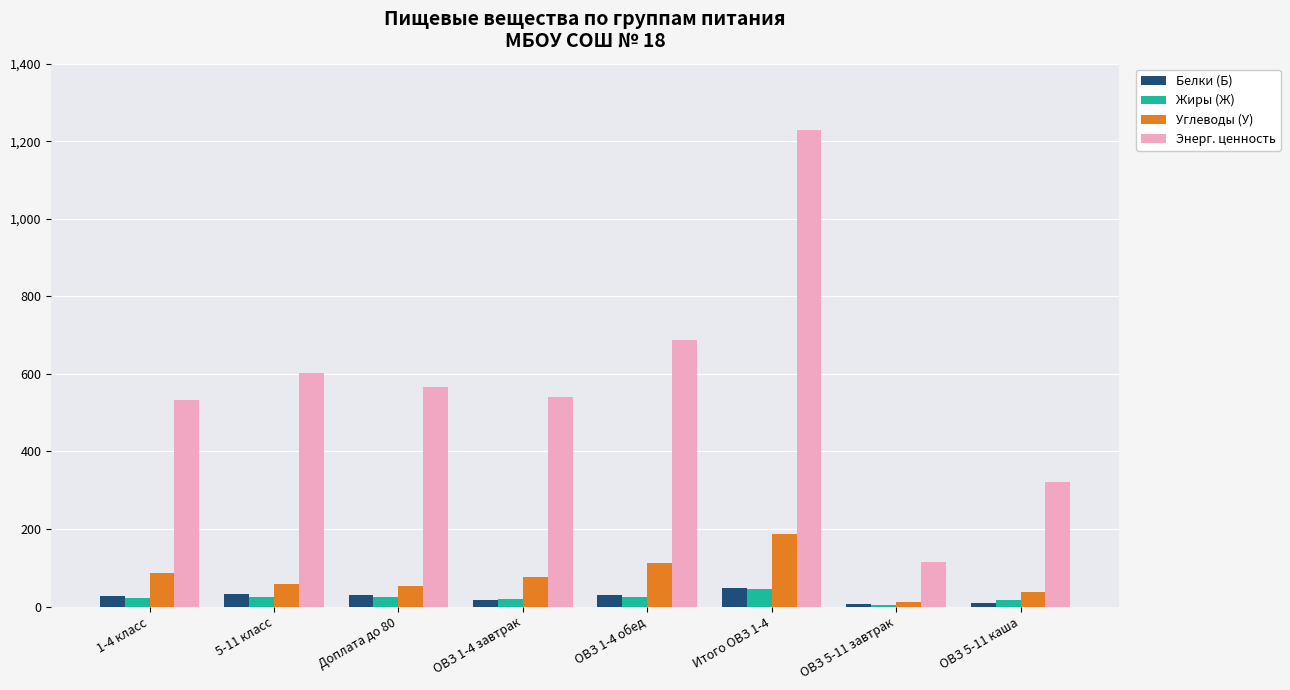

Which category has the highest value in the Углеводы (У) series?

Итого ОВЗ 1-4